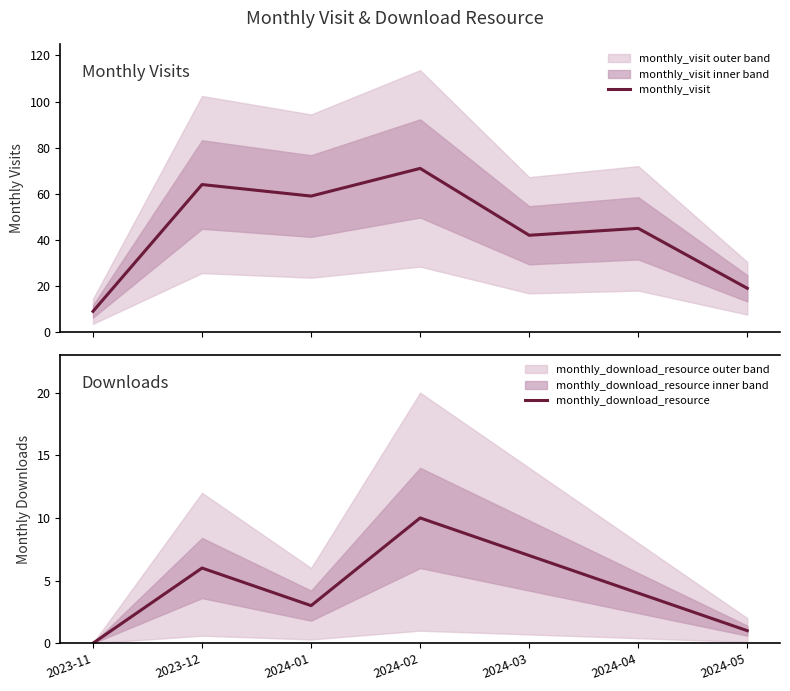

True or false: monthly_visit and monthly_download_resource intersect in this chart.

False